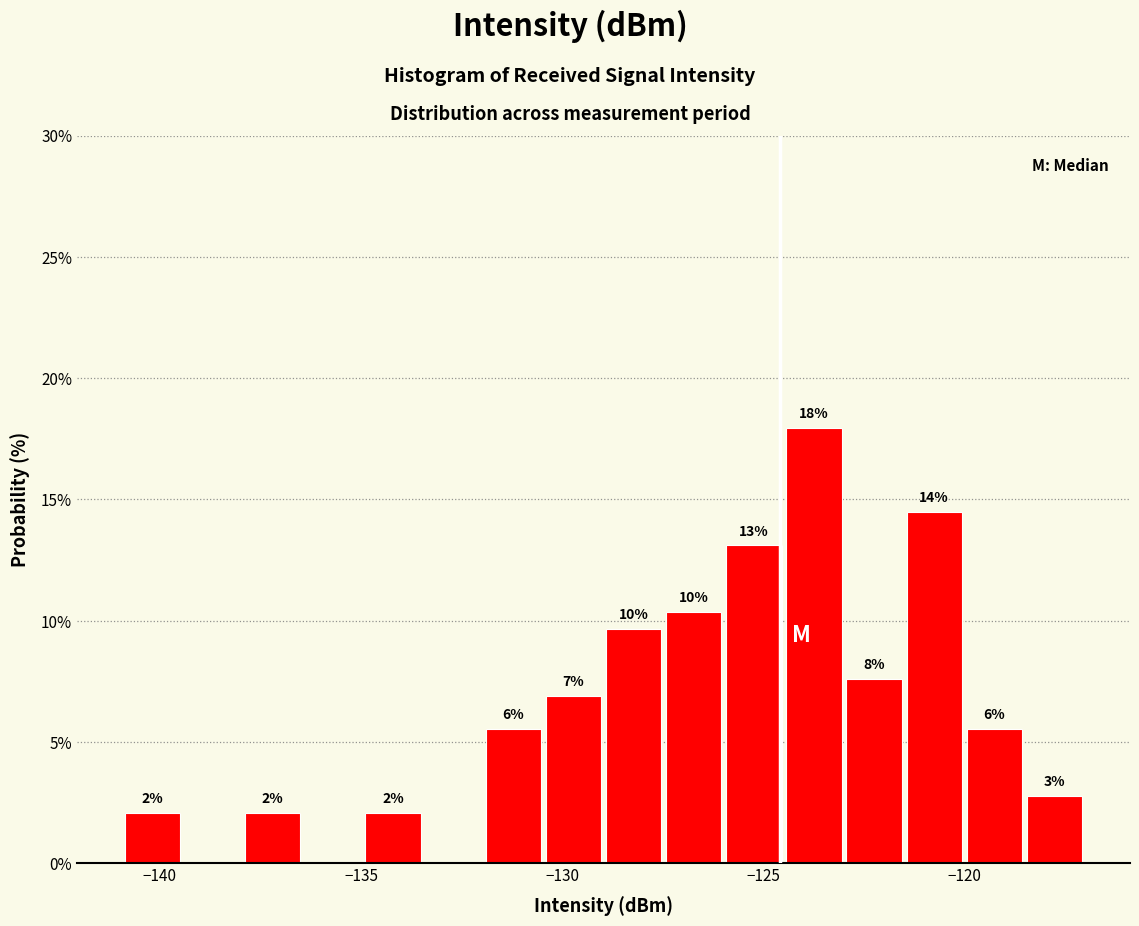

Read against the x-axis, roughly where is the centre of the tallest bar?

-123.5